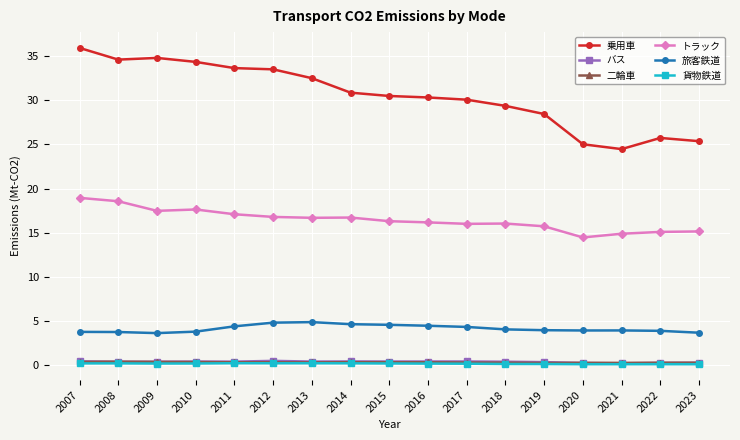

What is the difference between the second highest and minimum values in the 貨物鉄道 series?

0.1